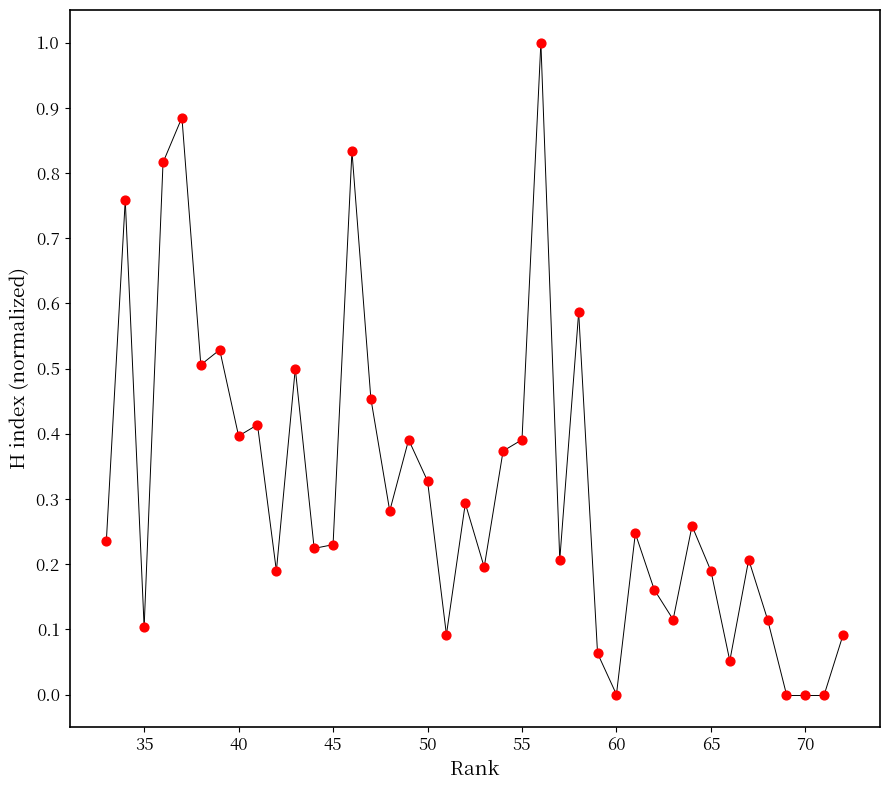

What is the range of X values (max minus min)?

39.0